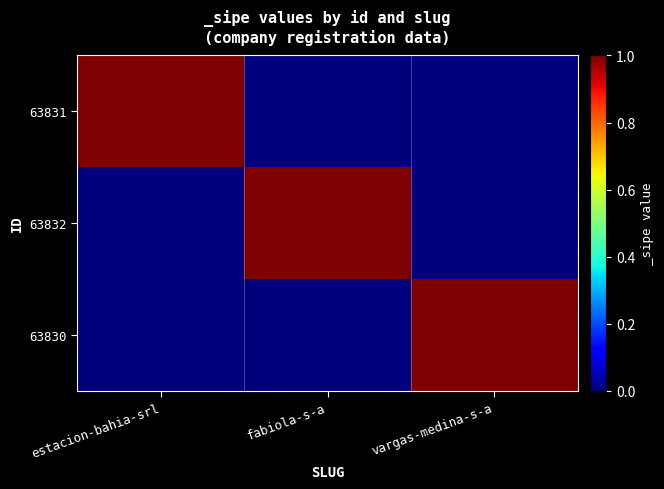

Reading left to right, extract all data points from this chart.

63831: estacion-bahia-srl=1	fabiola-s-a=0	vargas-medina-s-a=0
63832: estacion-bahia-srl=0	fabiola-s-a=1	vargas-medina-s-a=0
63830: estacion-bahia-srl=0	fabiola-s-a=0	vargas-medina-s-a=1